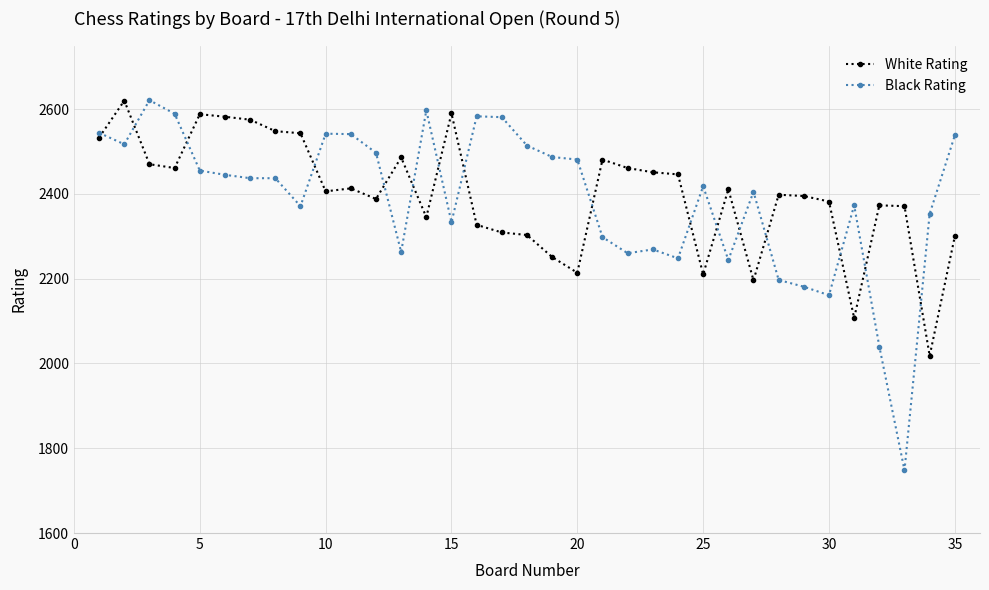

Which series ends up on top after the final intersection of White Rating and Black Rating?

Black Rating